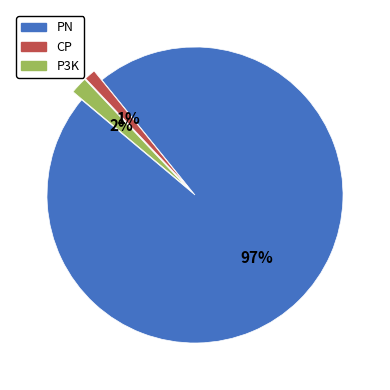

Which slice represents more than half of the pie?

PN